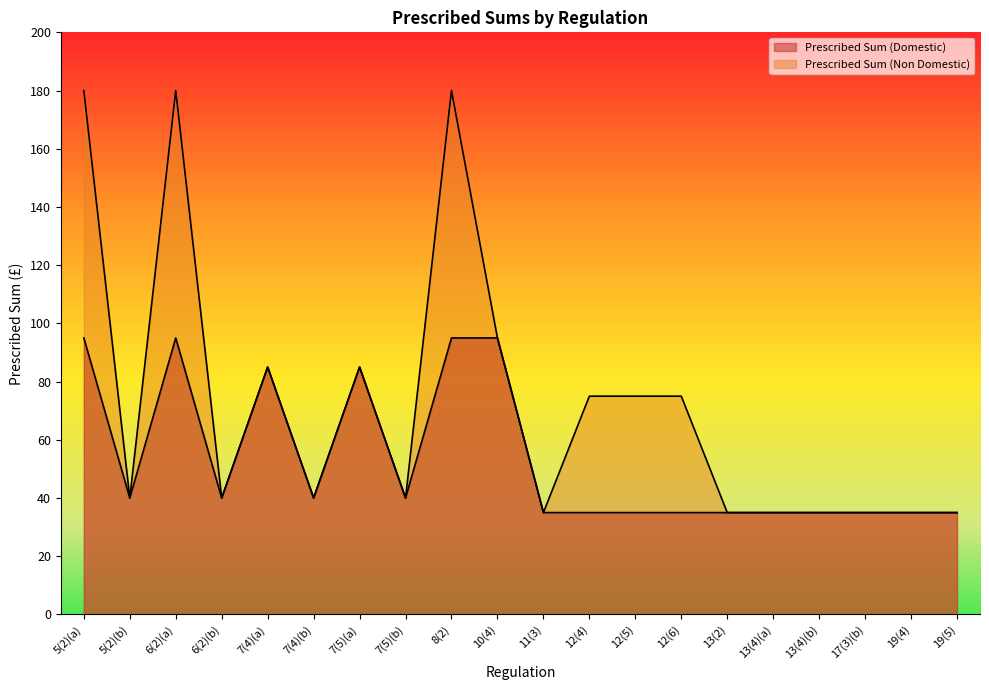

Which has a higher value, 13(4)(b) or 13(4)(a)?

13(4)(b)